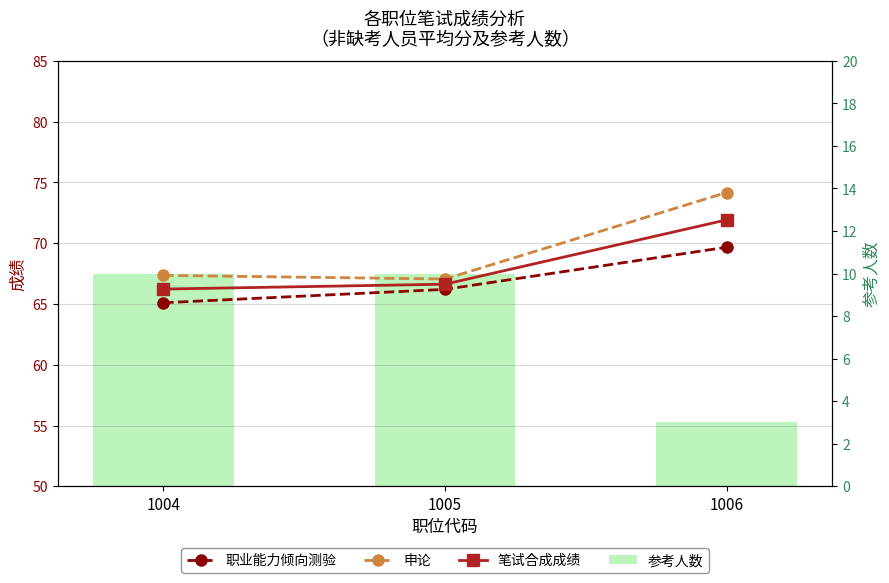

At which label does 申论 reach its minimum?

1005